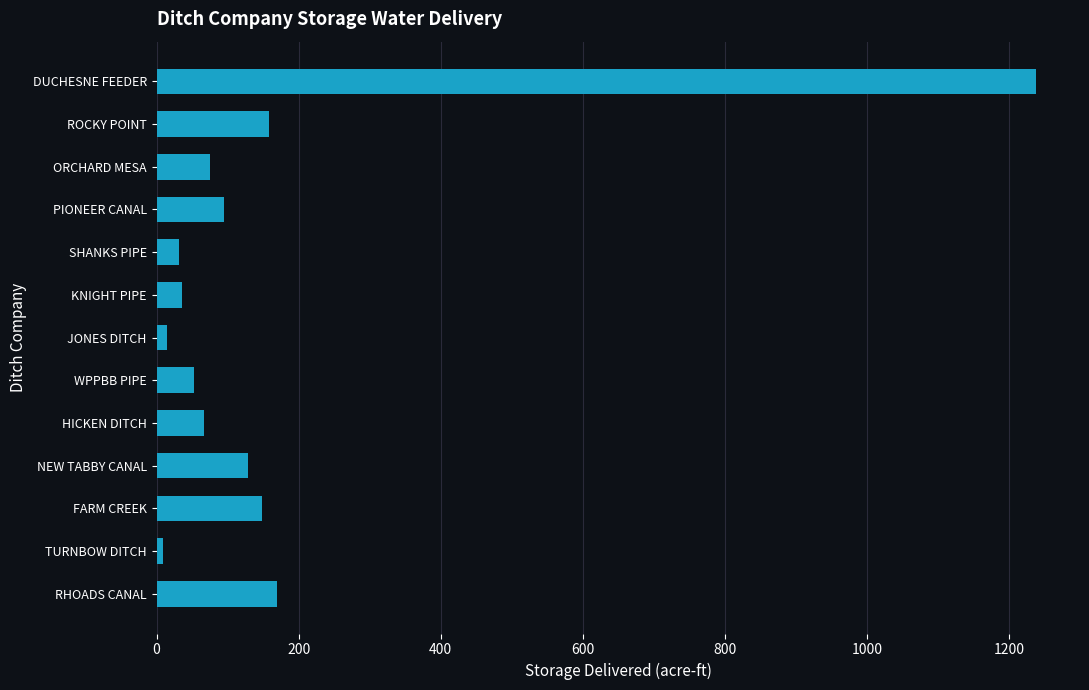

Read the value at NEW TABBY CANAL.

128.9